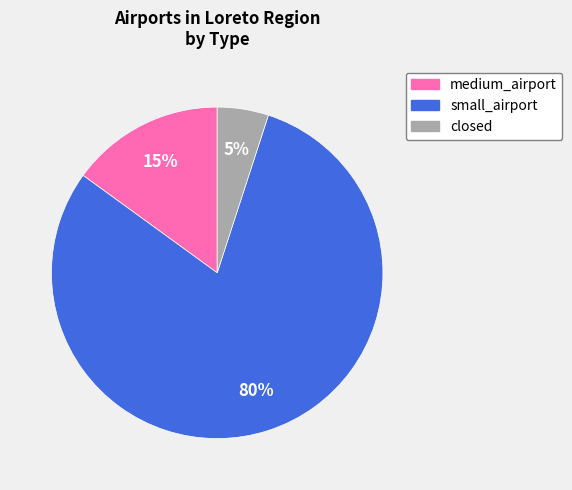

Count the number of slices in the pie.

3